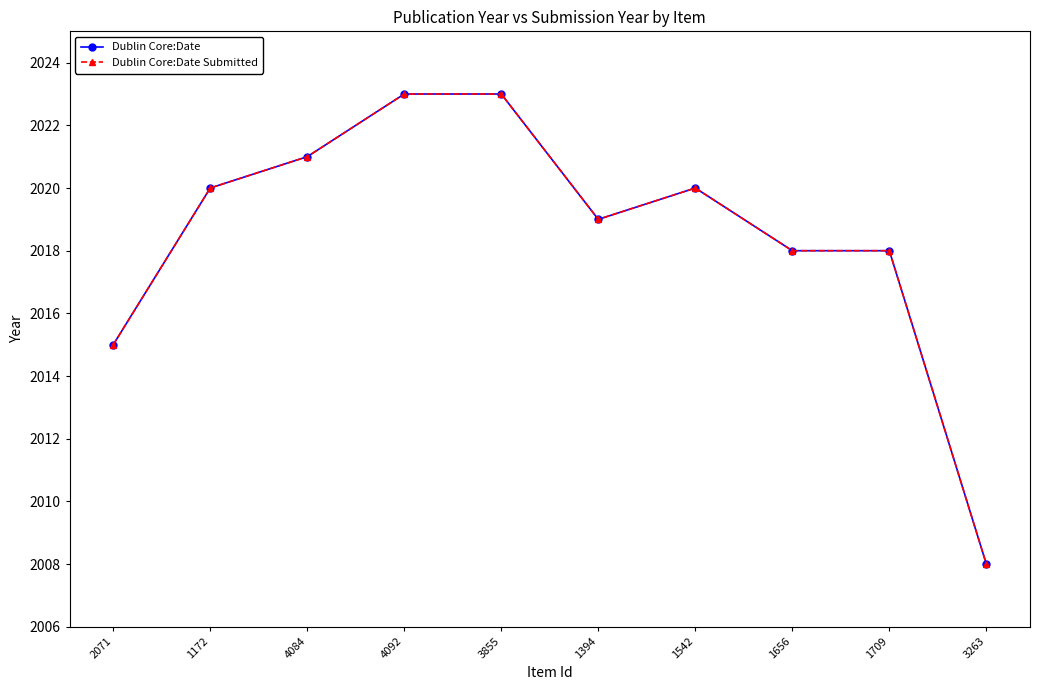

Reading left to right, transcribe all the data shown in this chart.

Dublin Core:Date: 2071=2015	1172=2020	4084=2021	4092=2023	3855=2023	1394=2019	1542=2020	1656=2018	1709=2018	3263=2008
Dublin Core:Date Submitted: 2071=2015	1172=2020	4084=2021	4092=2023	3855=2023	1394=2019	1542=2020	1656=2018	1709=2018	3263=2008